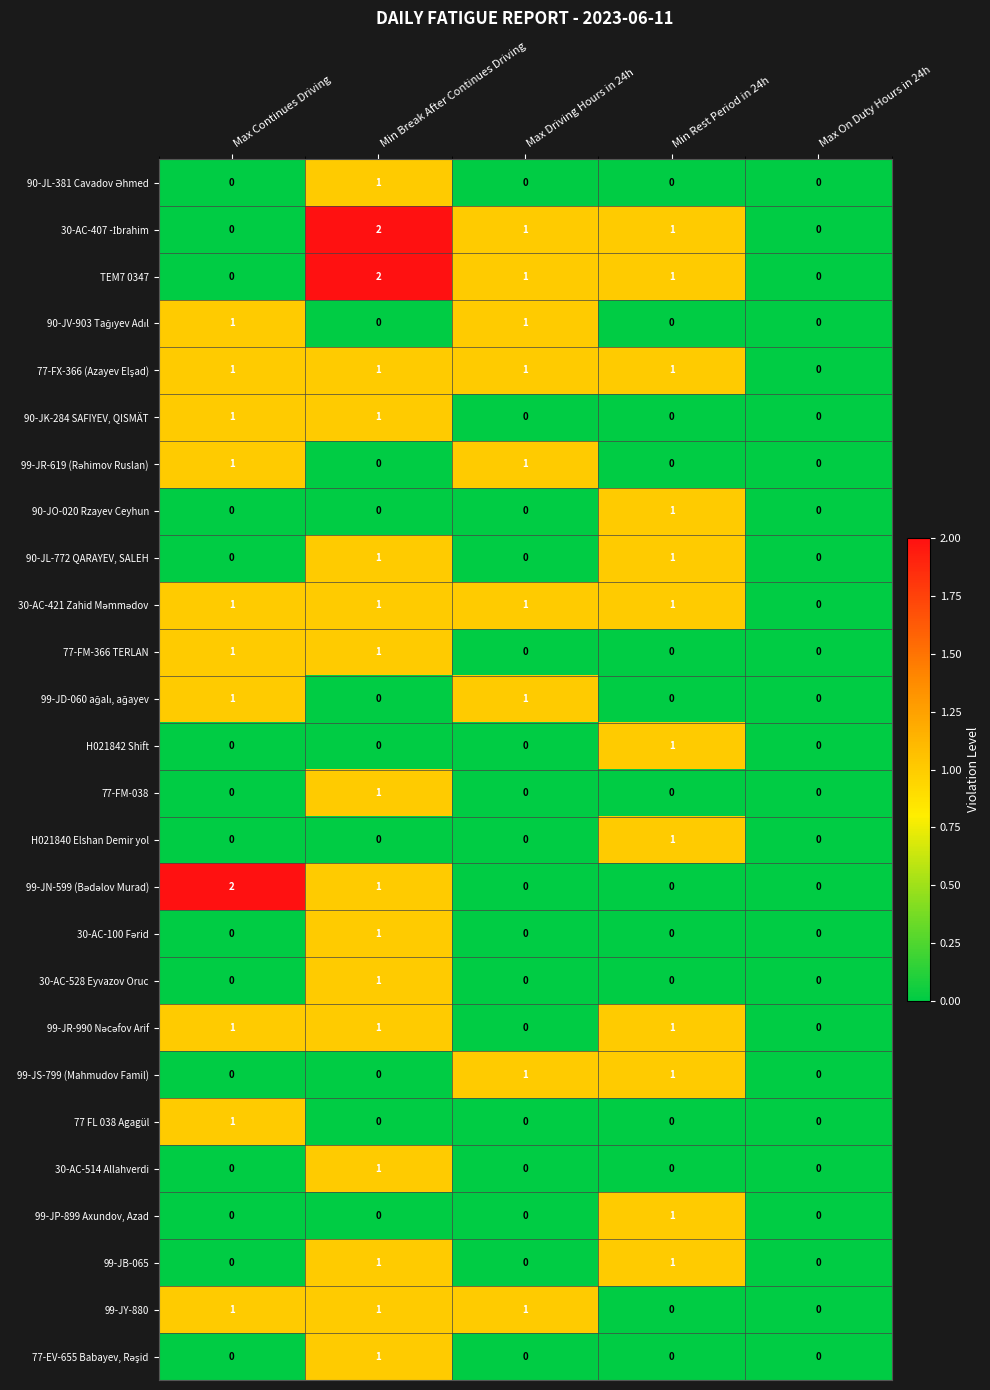

Count the 77 FL 038 Agagül values in the range 0 to 1.

5